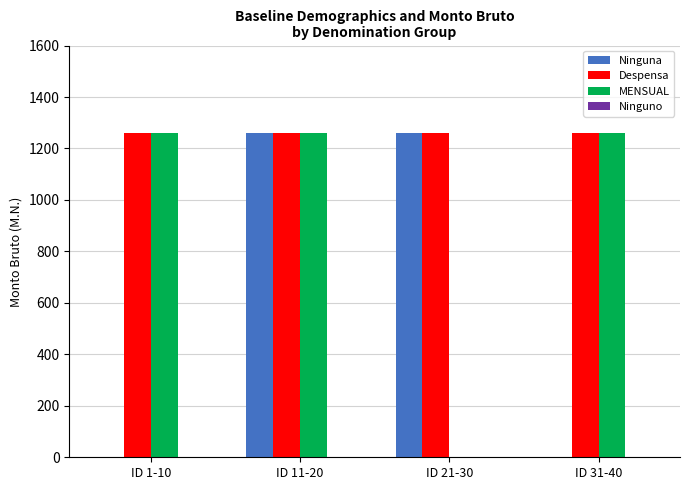

What is the sum of all Ninguna values?

2520